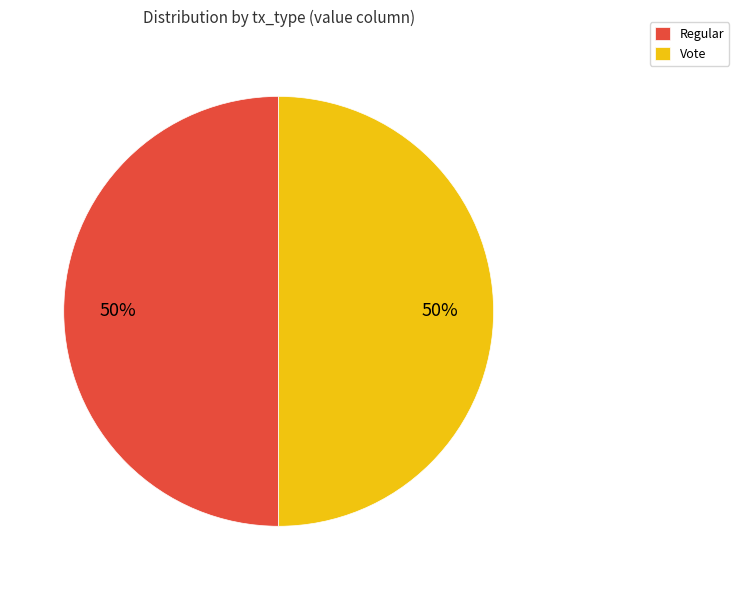

How many segments does this pie chart have?

2